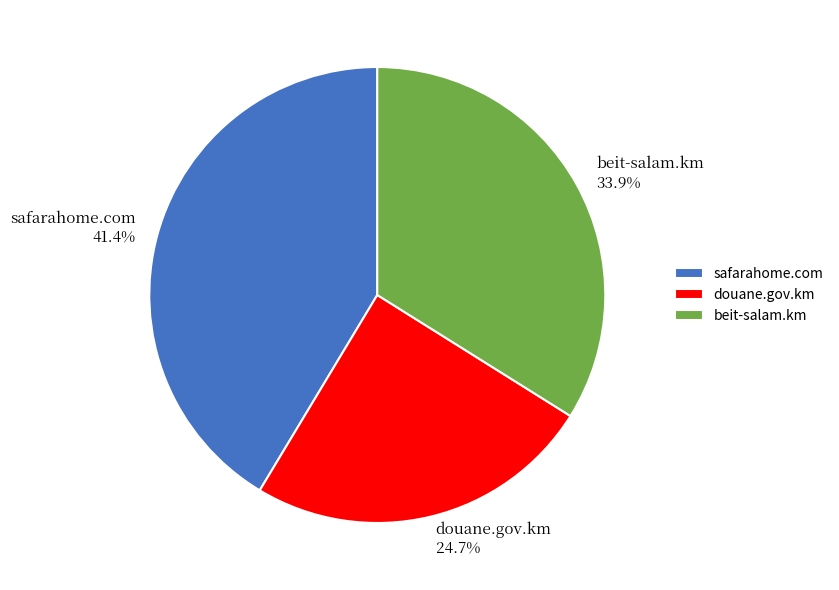

Rank the categories by value from highest to lowest.

safarahome.com, beit-salam.km, douane.gov.km